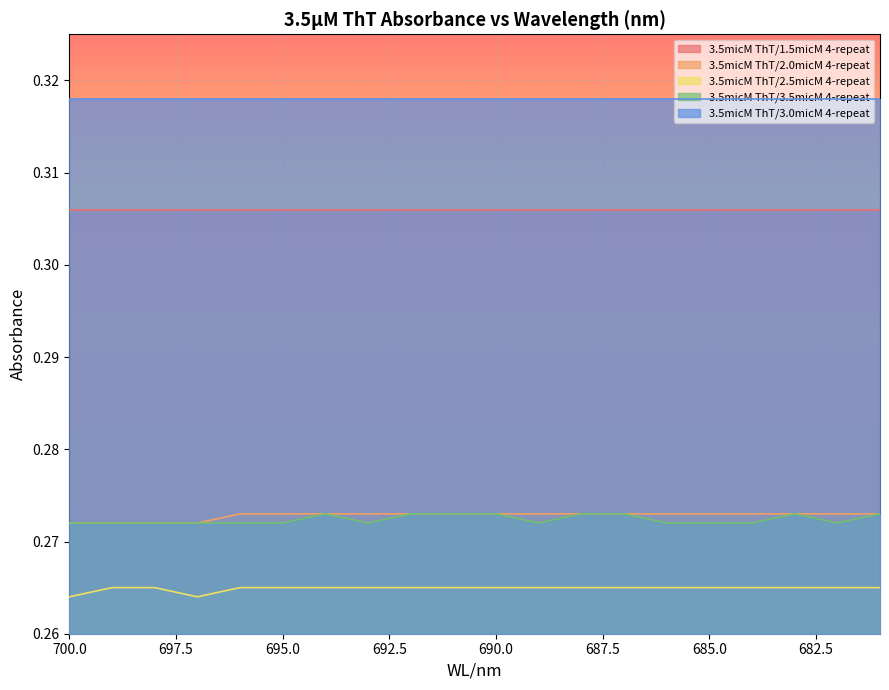

Is it true that 3.5micM ThT/3.5micM 4-repeat equals 0.3 at 685?

True